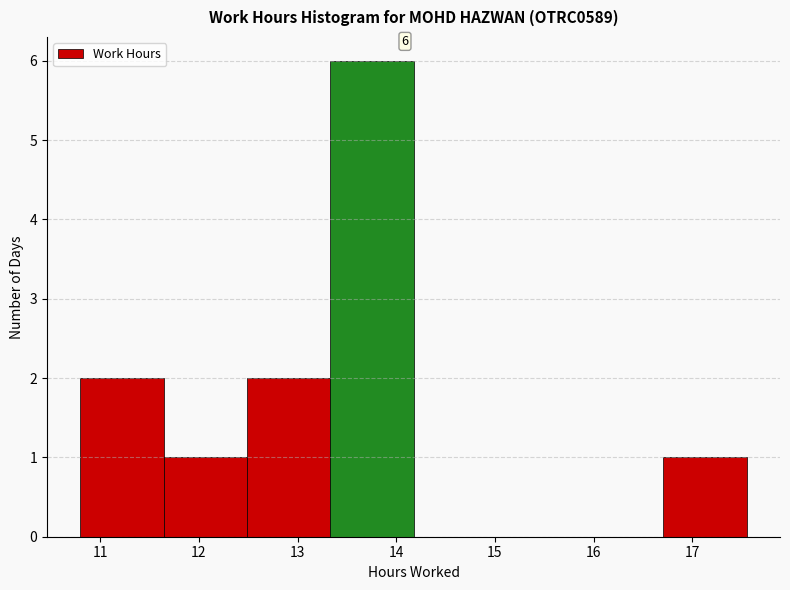

Which range on the x-axis has the tallest bar?

13.3 to 14.2